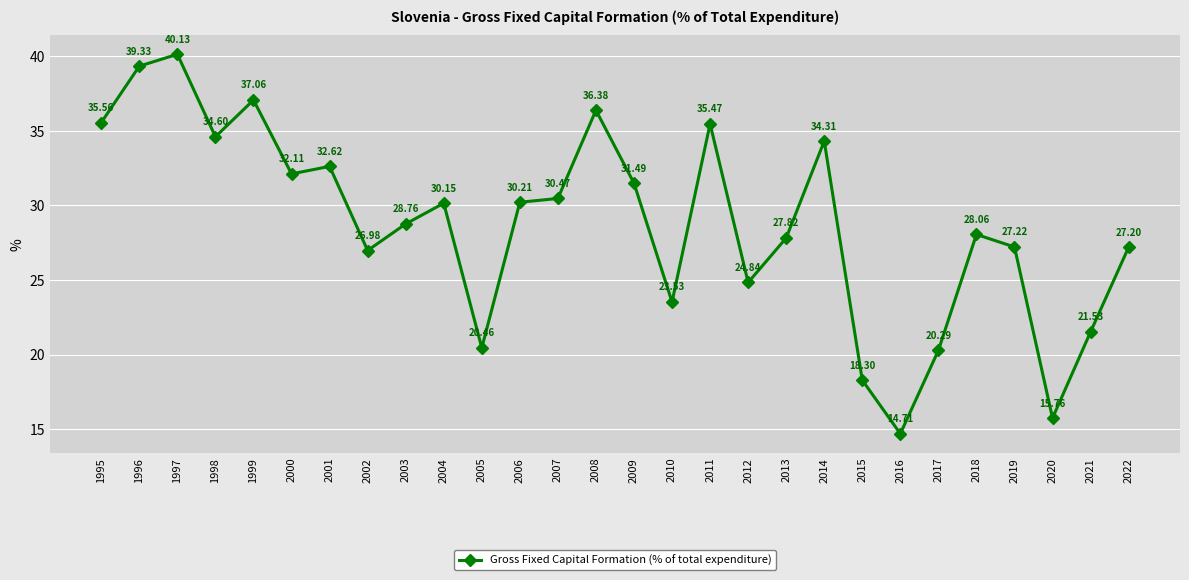

What is the ratio of the value at 2018 to the value at 2005?

1.4